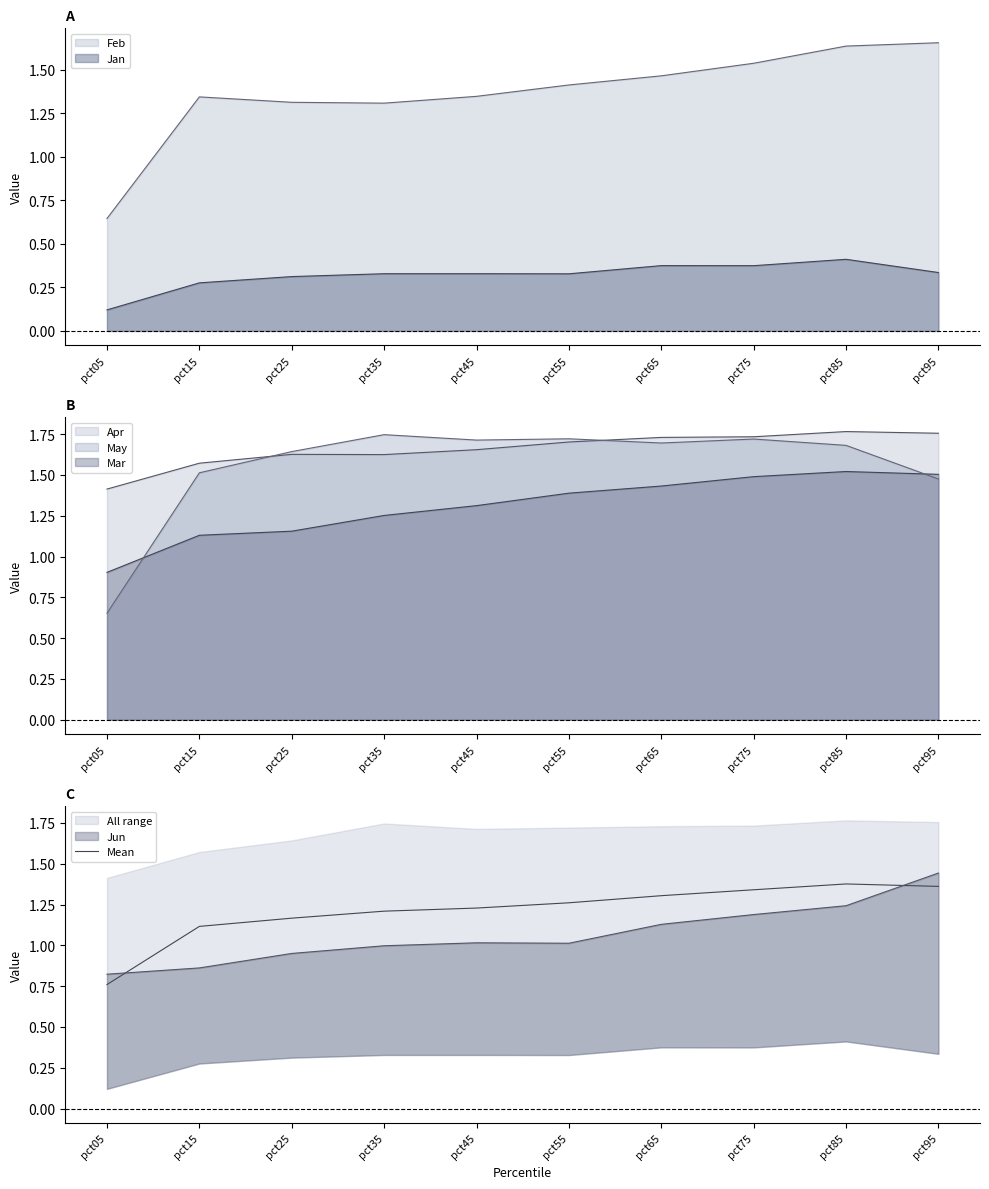

What is the value of the 8th point from the left?

1.3